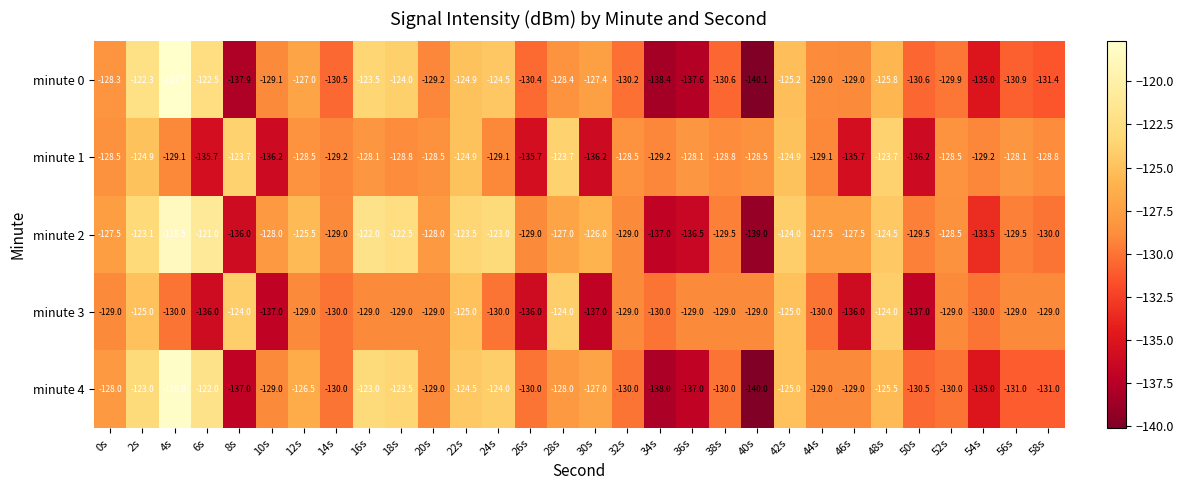

What is the difference between the maximum and minimum values in the minute 2 series?

20.5